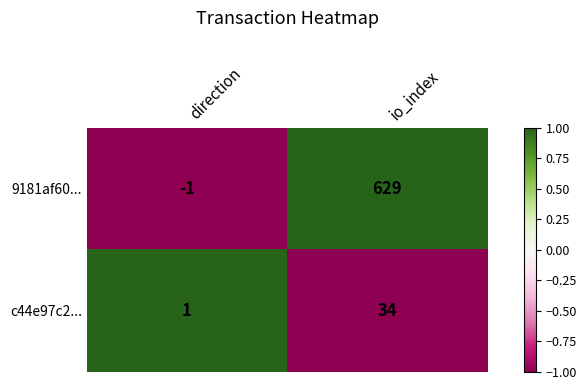

Which category has the lowest value across all series?

direction